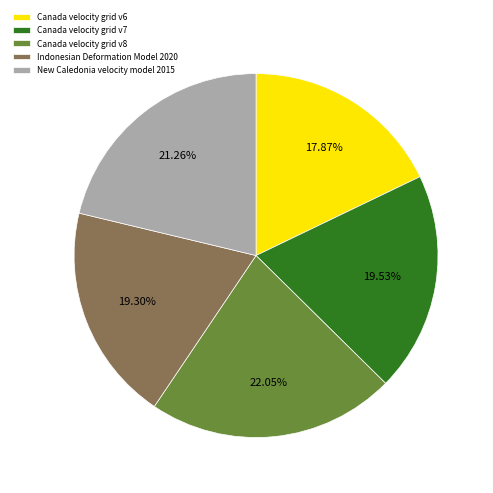

To the nearest percent, what is the average slice percentage?

20%